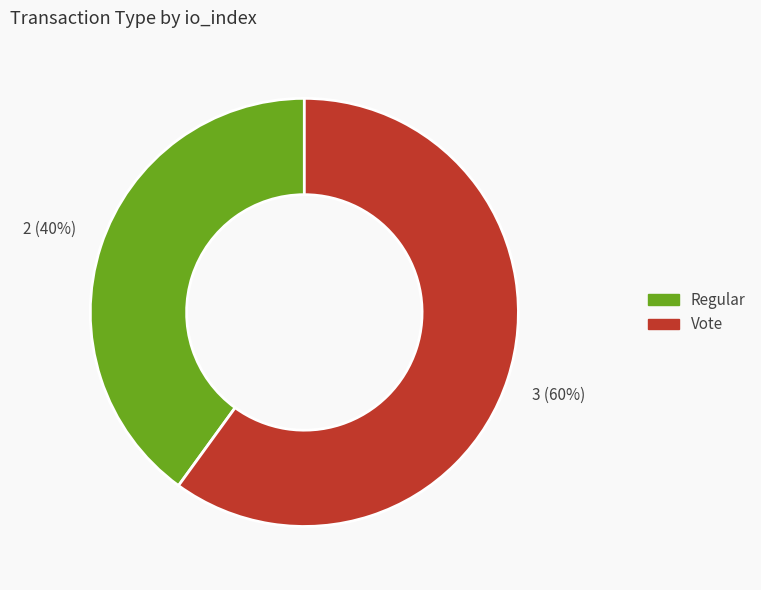

The Vote slice represents 70% of the pie. True or false?

False